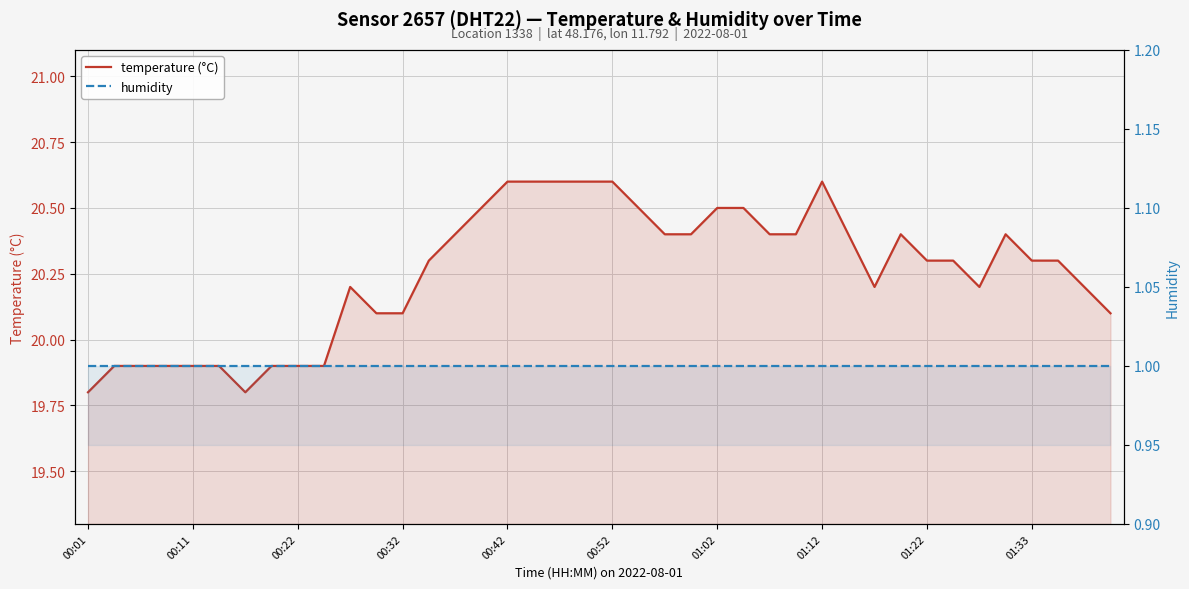

What are all the series names shown in the legend?

temperature (°C), humidity